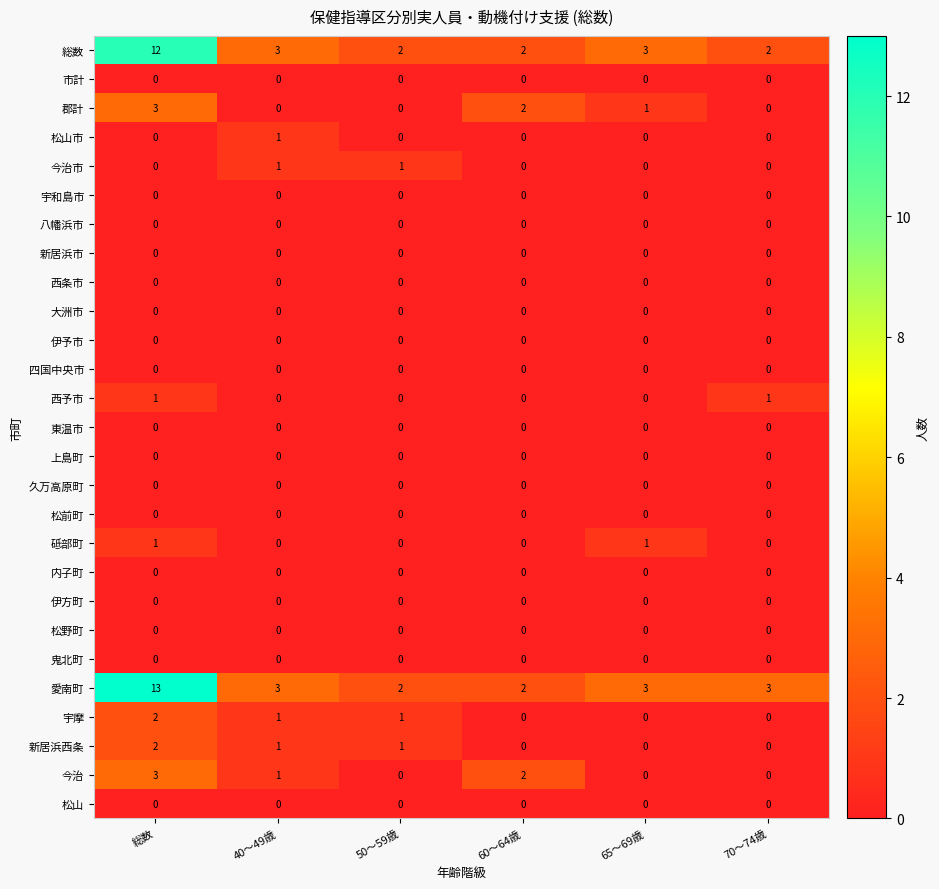

The 四国中央市 series shows 0 at 60～64歳. True or false?

True